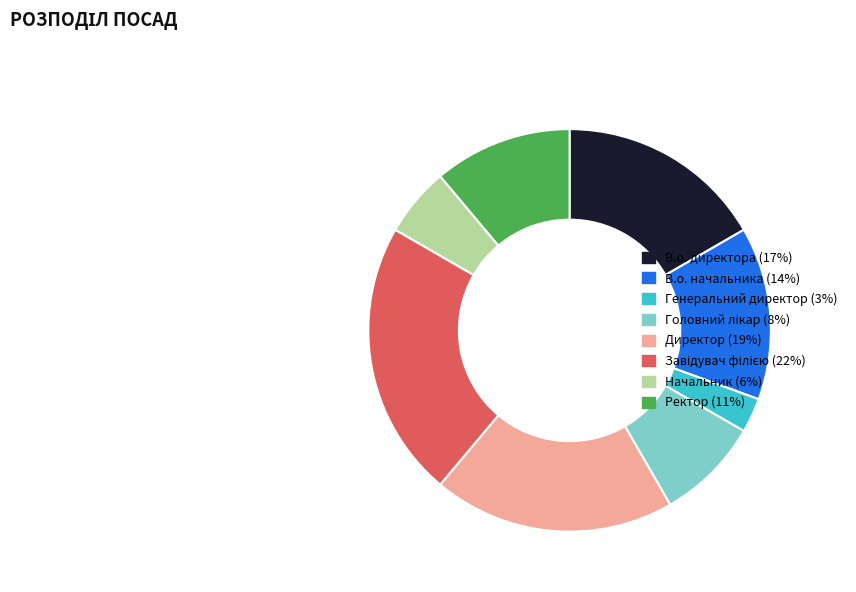

What is the smallest slice in the pie chart?

Генеральний директор